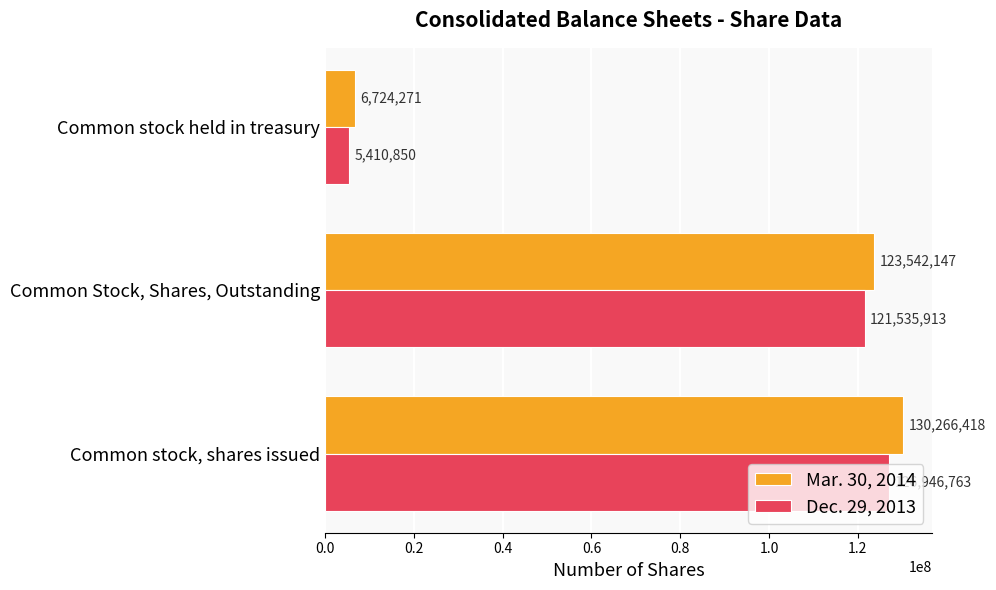

What is the average value of the Mar. 30, 2014 series?

86844279